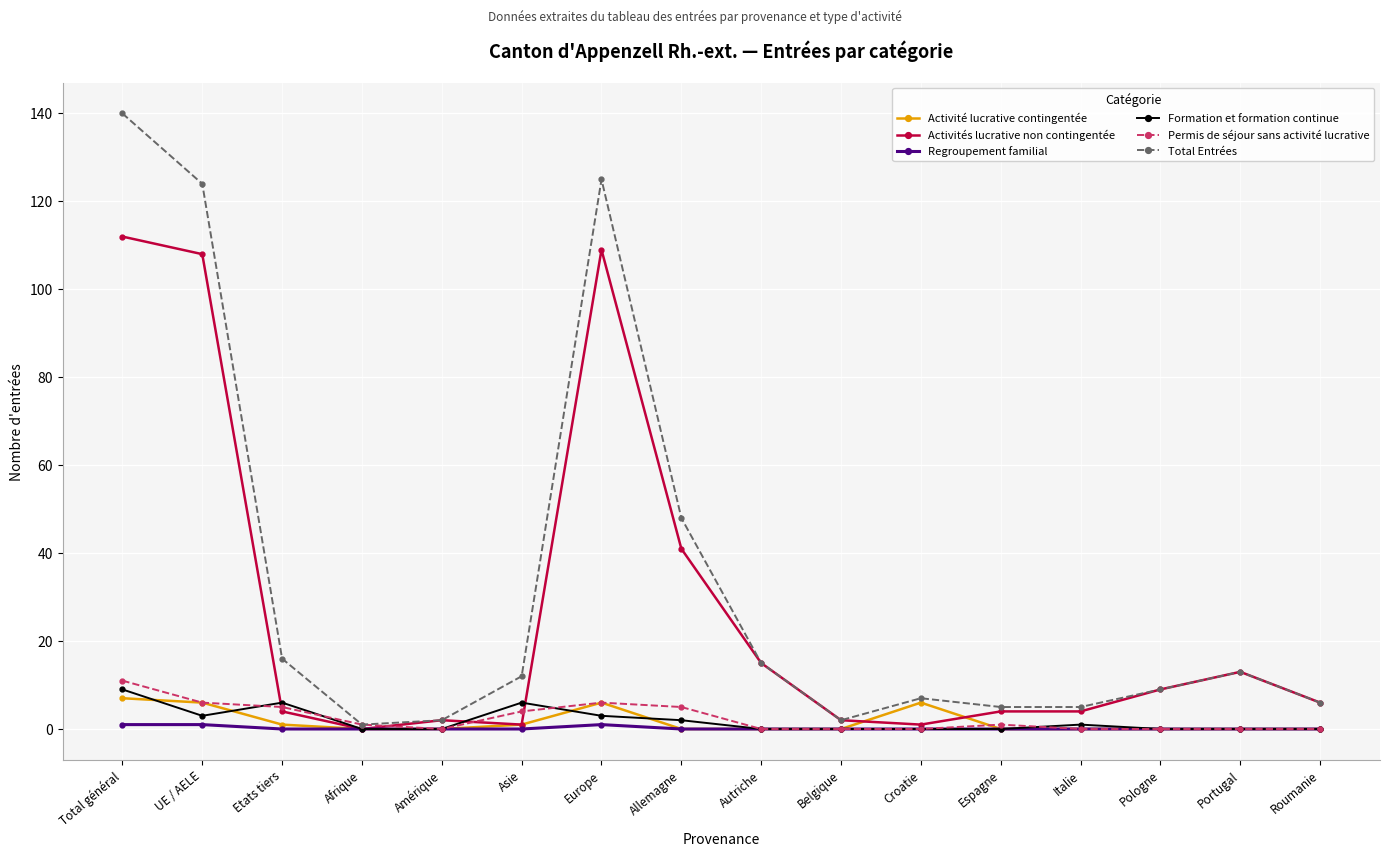

What is the difference between the maximum and minimum values in the Activité lucrative contingentée series?

7